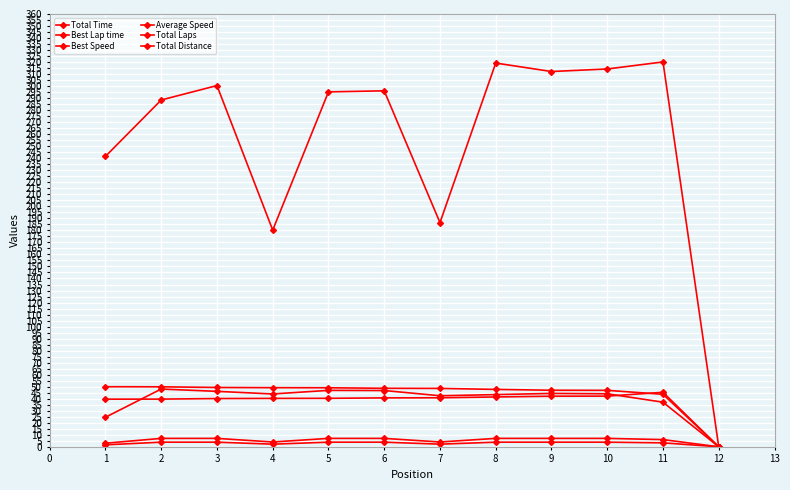

How many series are shown in this chart?

6